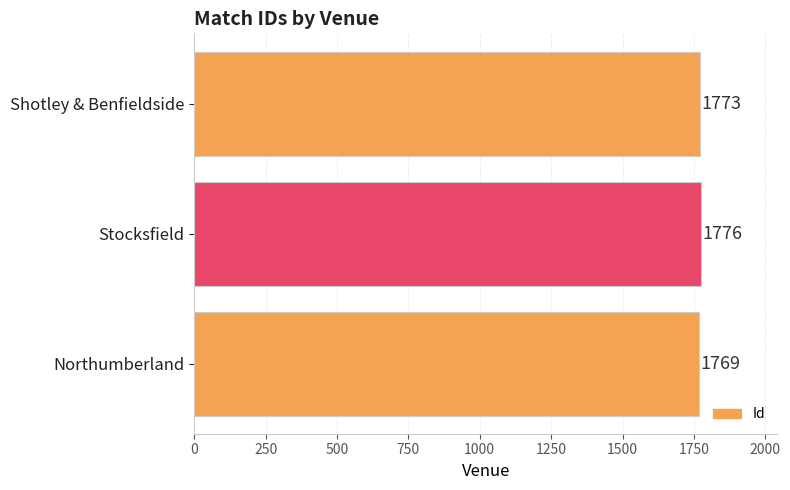

List the labels in order of value, largest first.

Stocksfield, Shotley & Benfieldside, Northumberland